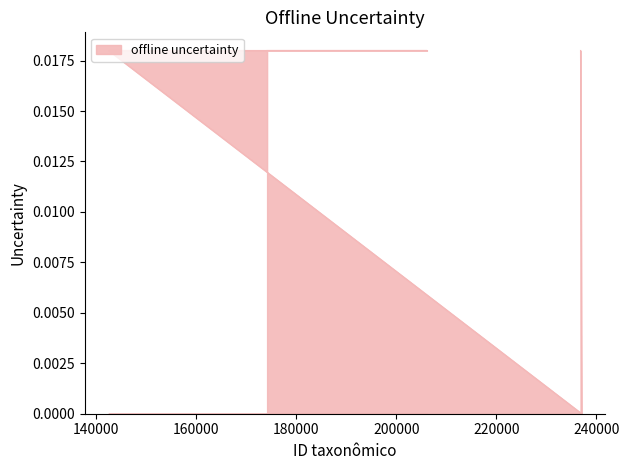

What is the label of the 4th point from the left?

237063